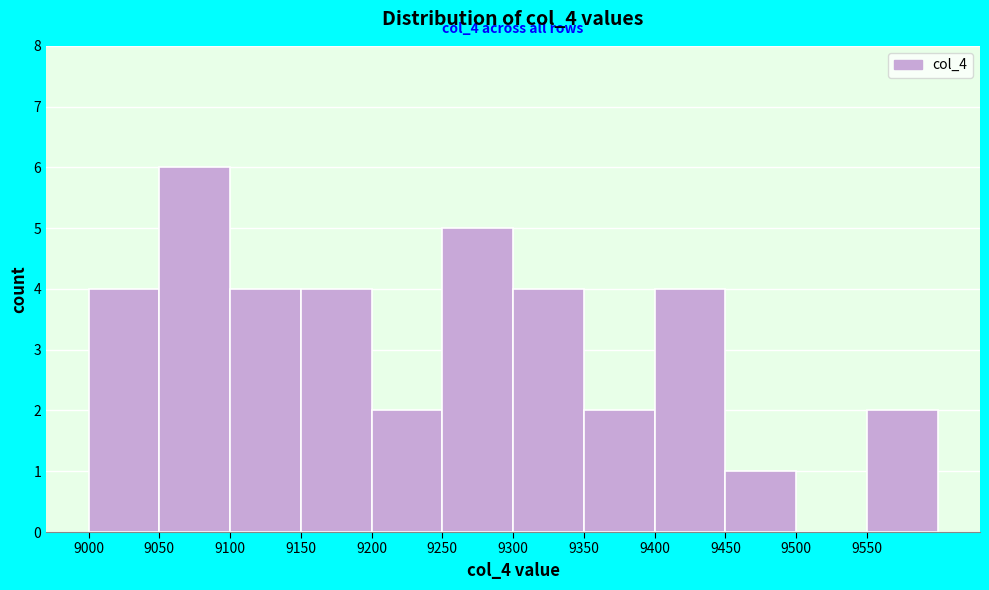

Which range on the x-axis has the tallest bar?

9050 to 9100